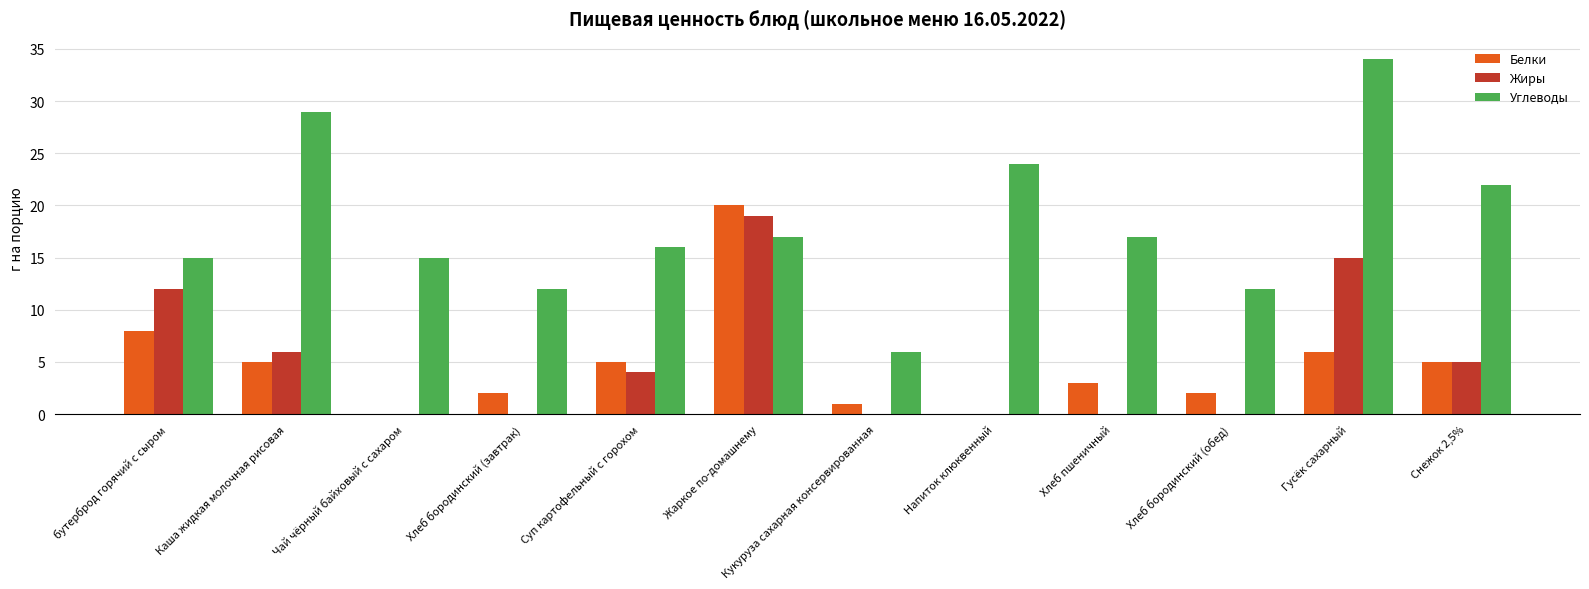

Reading left to right, extract all data points from this chart.

Белки: 8	5	0	2	5	20	1	0	3	2	6	5
Жиры: 12	6	0	0	4	19	0	0	0	0	15	5
Углеводы: 15	29	15	12	16	17	6	24	17	12	34	22